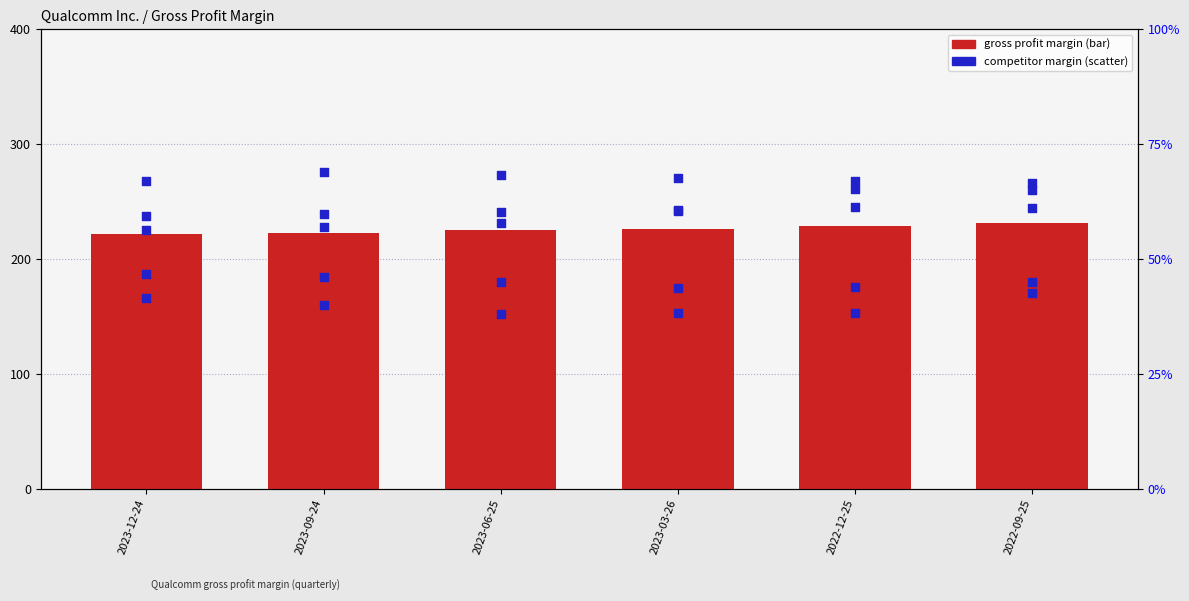

Which series has the largest total across all categories?

Broadcom